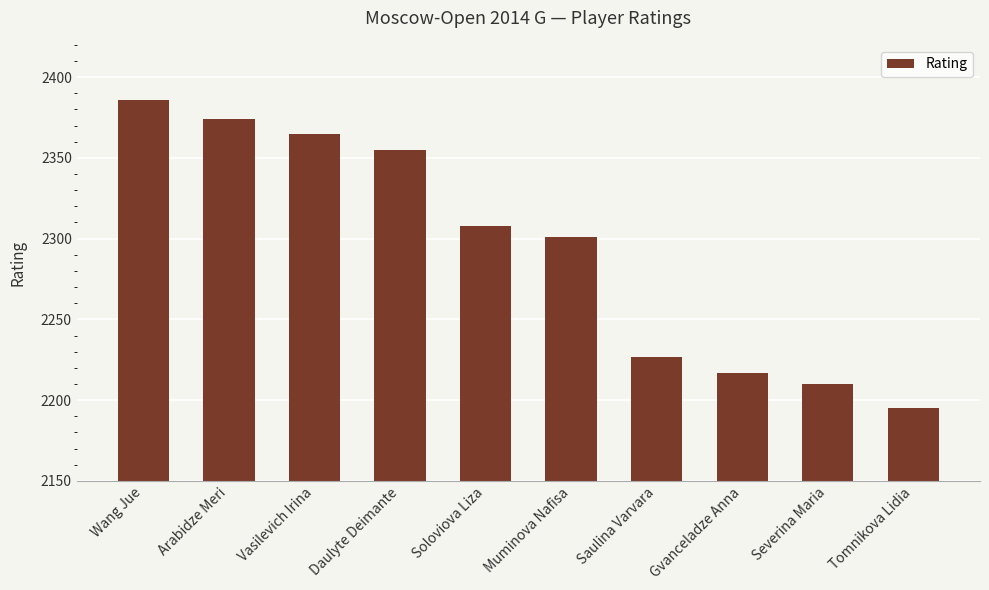

List the labels in order of value, largest first.

Wang Jue, Arabidze Meri, Vasilevich Irina, Daulyte Deimante, Soloviova Liza, Muminova Nafisa, Saulina Varvara, Gvanceladze Anna, Severina Maria, Tomnikova Lidia